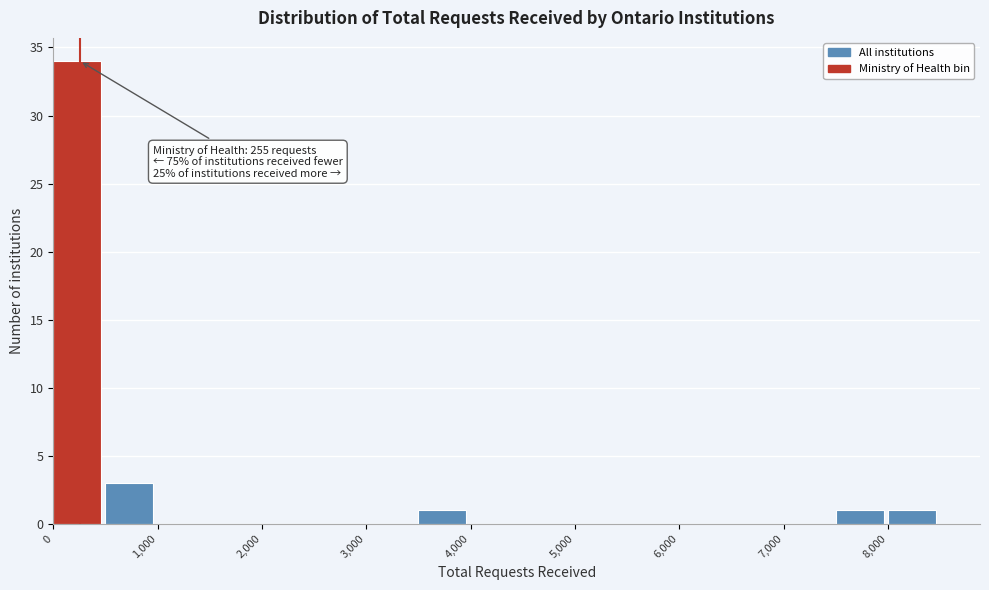

Over which range of the x-axis is the bar tallest?

0 to 500